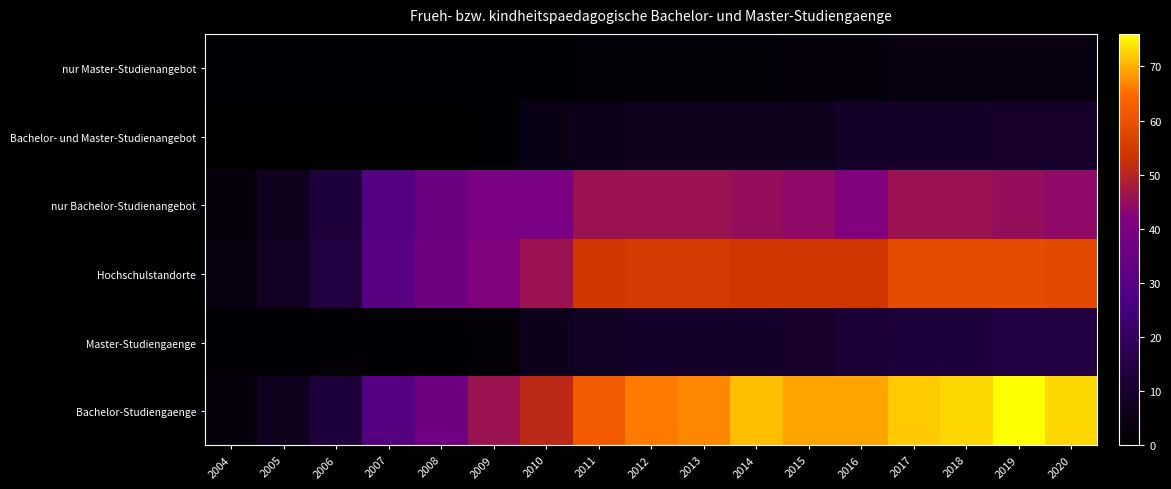

At how many categories does at least one series exceed 14?

14